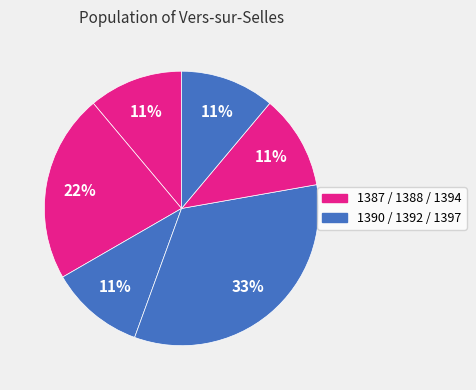

Count the number of slices in the pie.

6